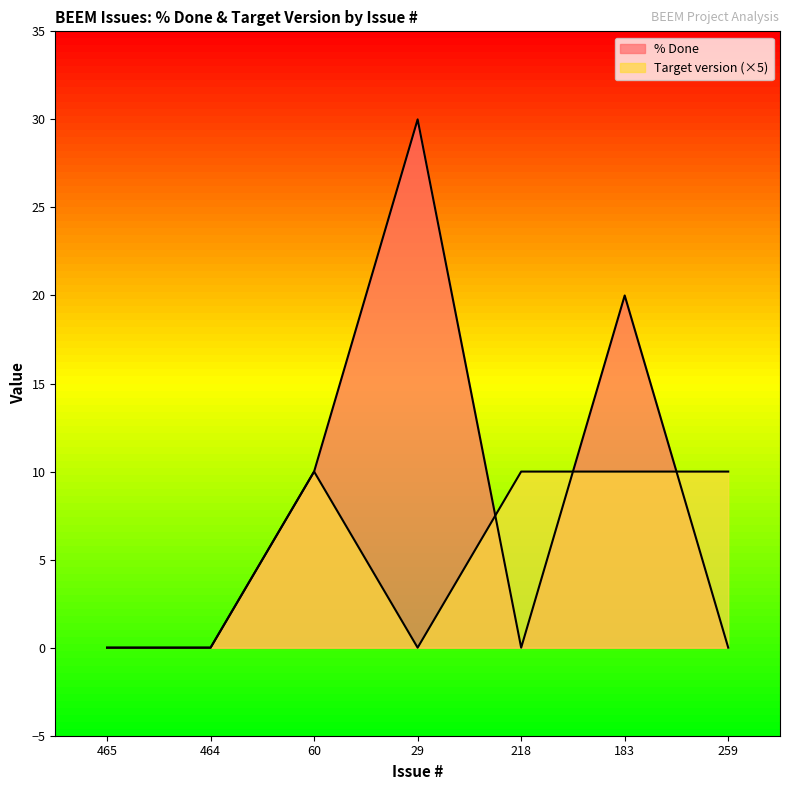

How many times do % Done and Target version cross each other?

3